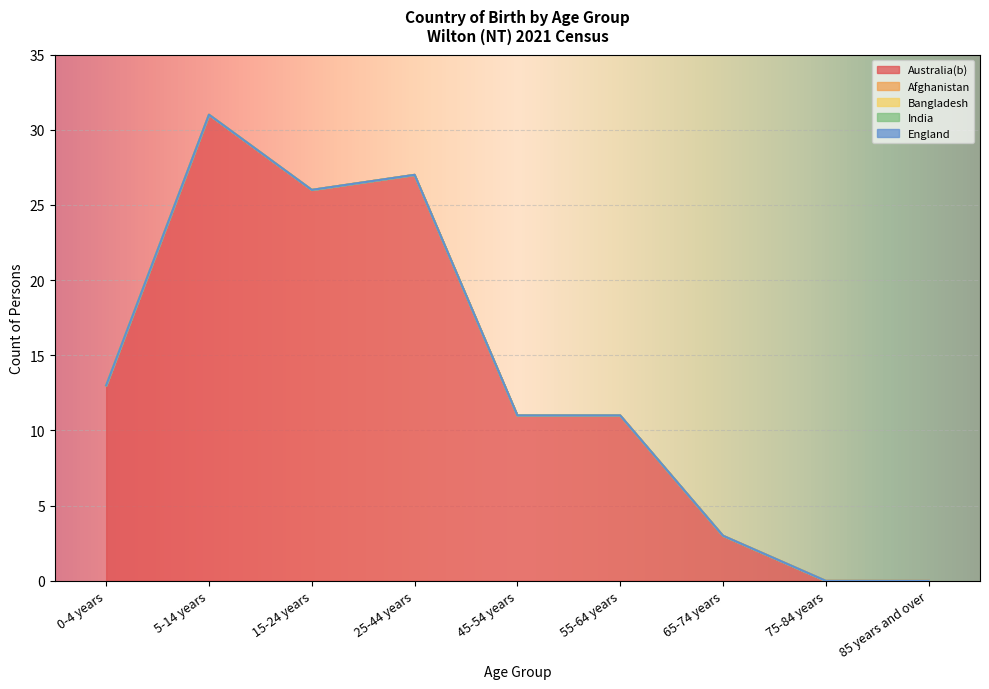

Does the chart display data point markers on the line(s)?

No